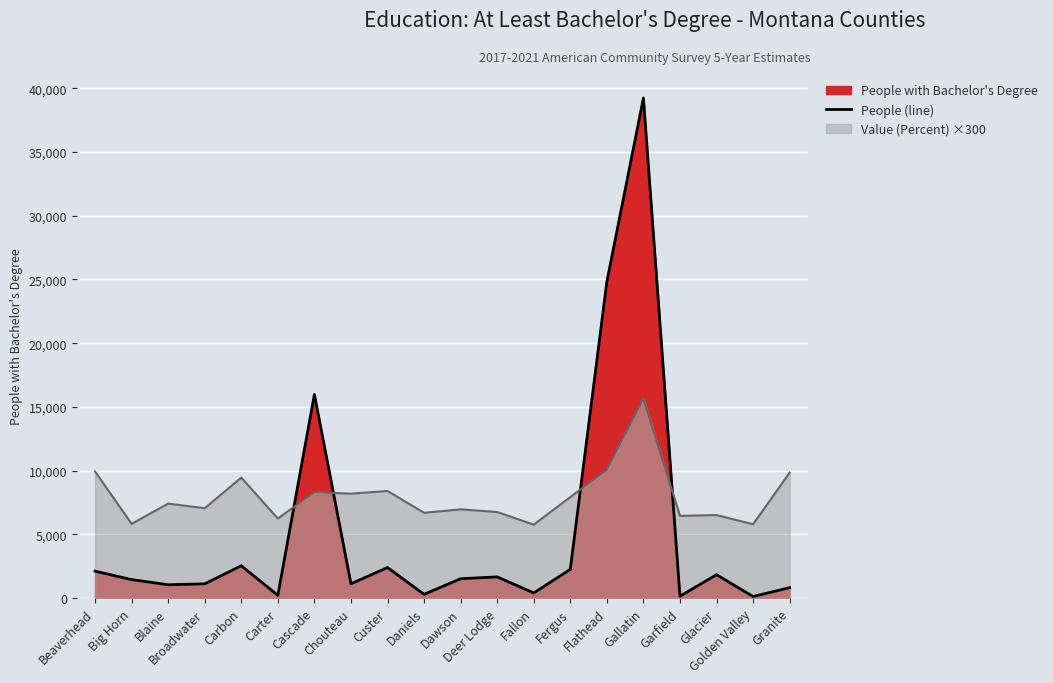

Is it true that the value at Flathead is 24821?

True